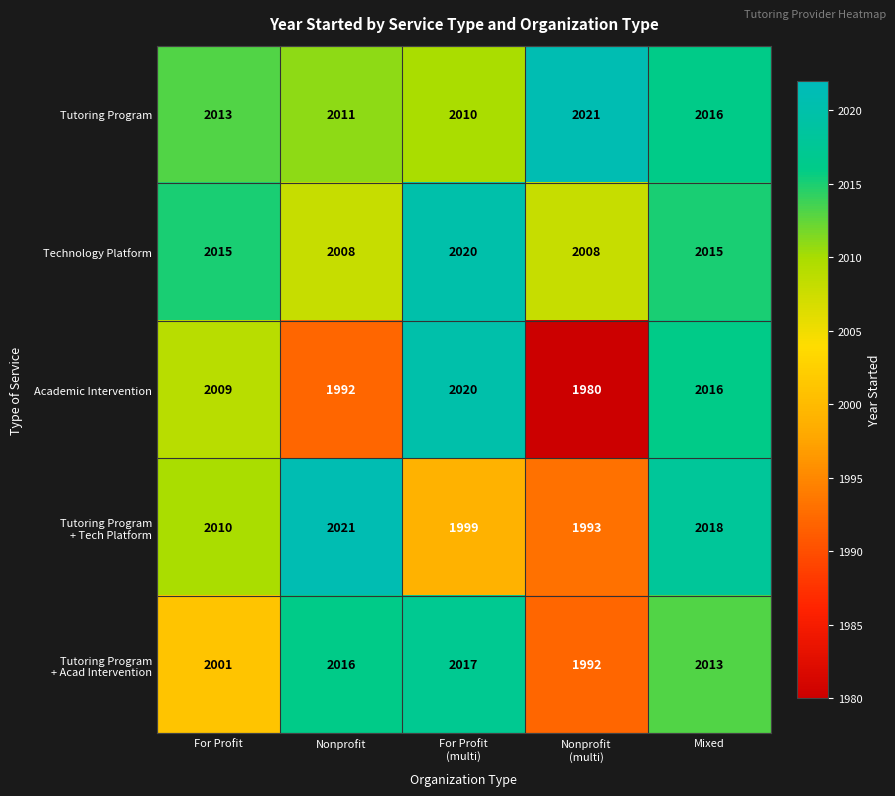

Which series has the largest total across all categories?

Tutoring Program